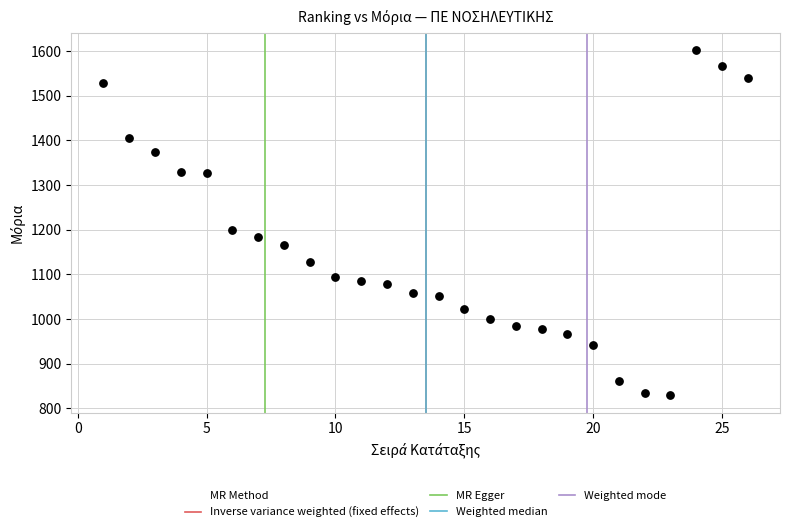

What Y value in the scatter plot is closest to 1215?

1199.5